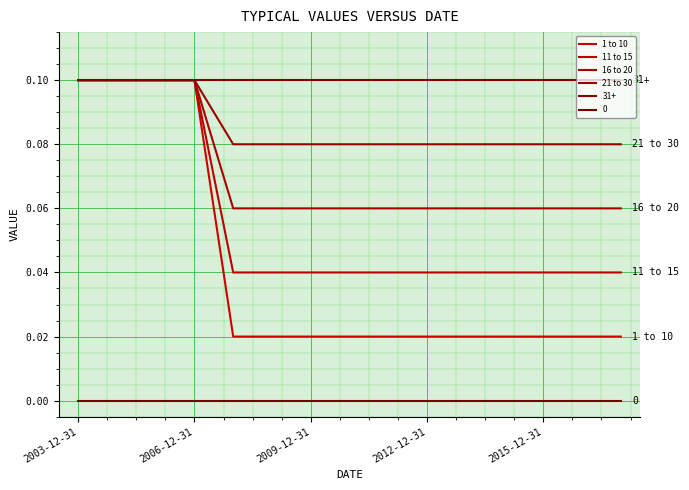

Which category has the highest value across all series?

2003-12-31